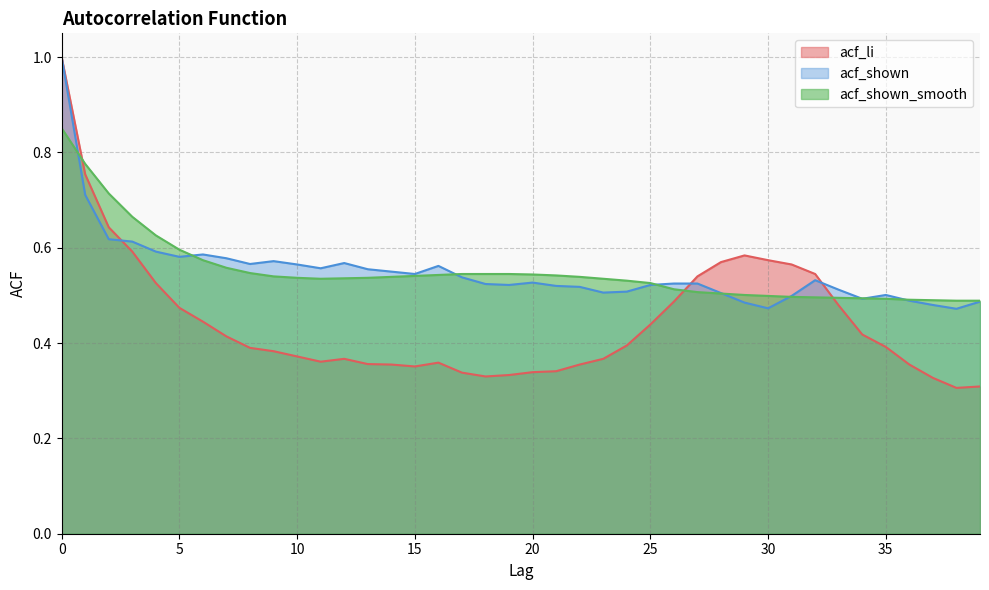

Is it true that acf_shown equals 0.9 at 9?

False